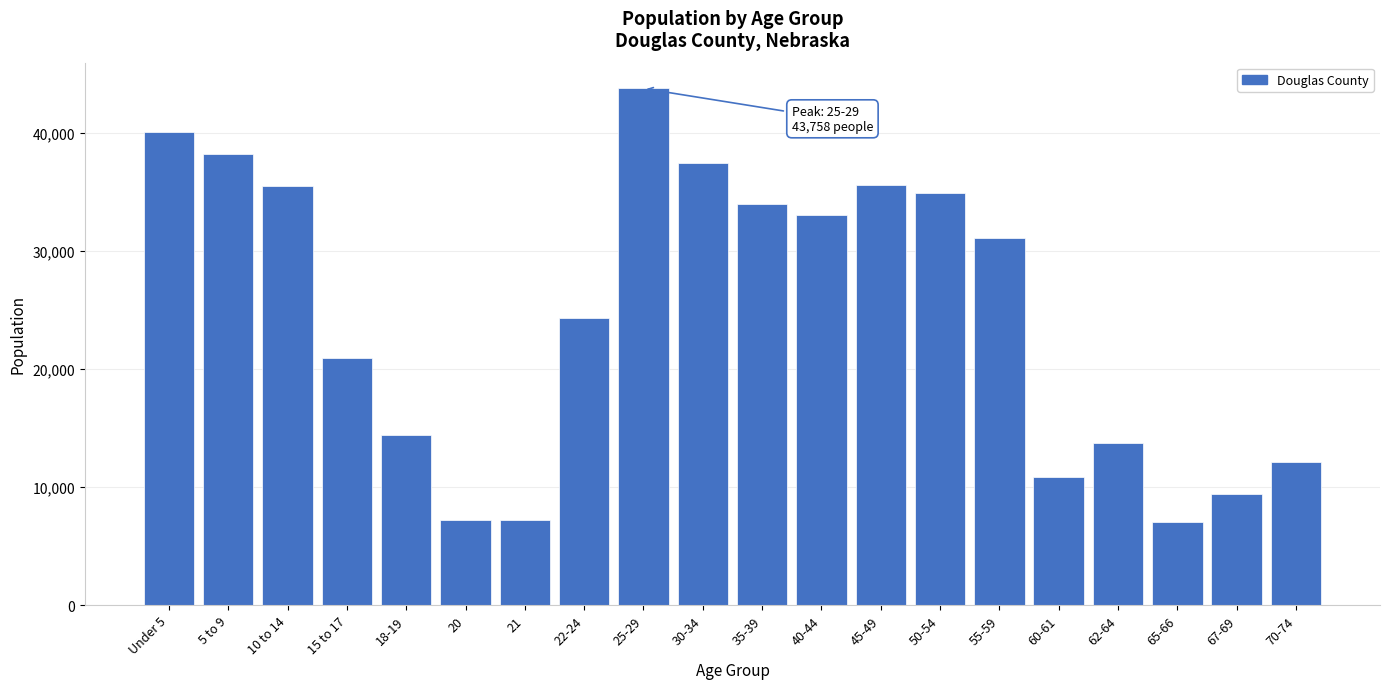

The value at 5 to 9 is 38203. True or false?

True